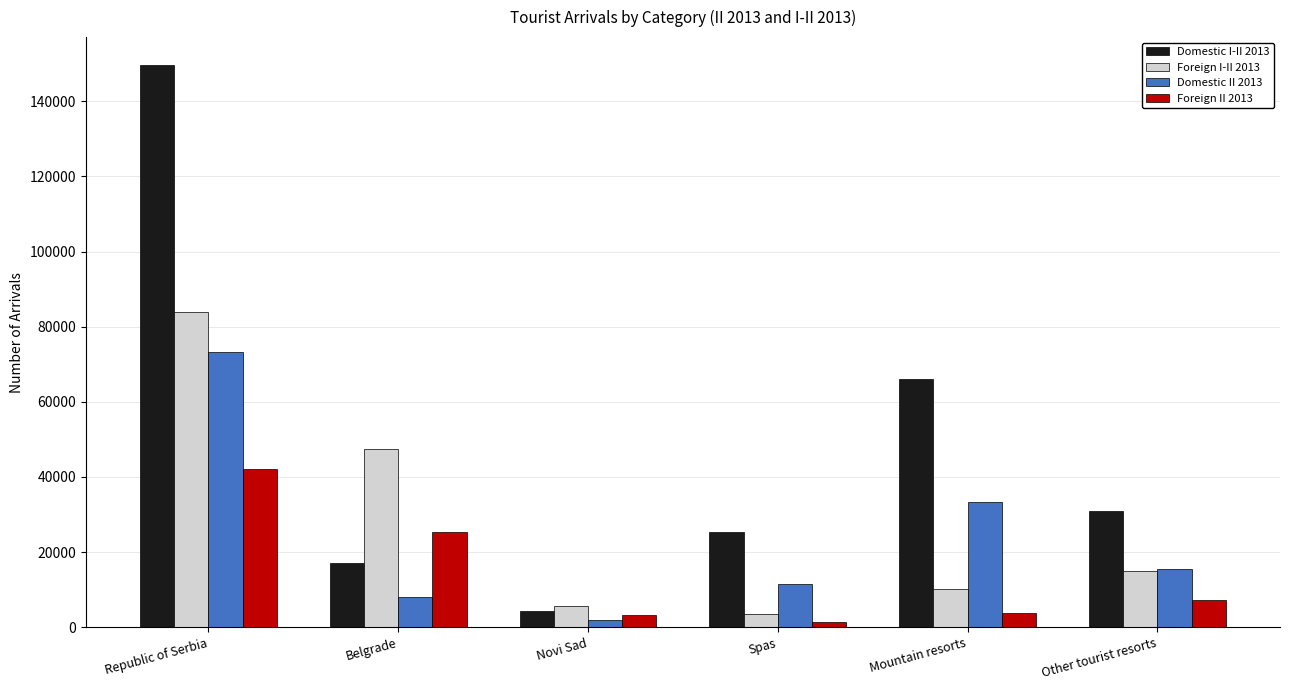

How many groups of bars are there?

6